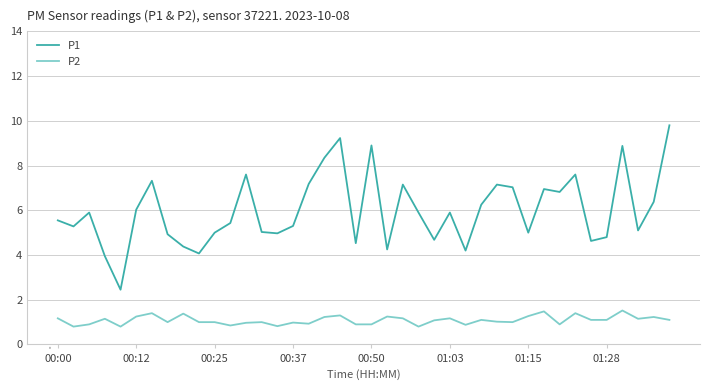

Rank the series by their average value, from lowest to highest.

P2, P1